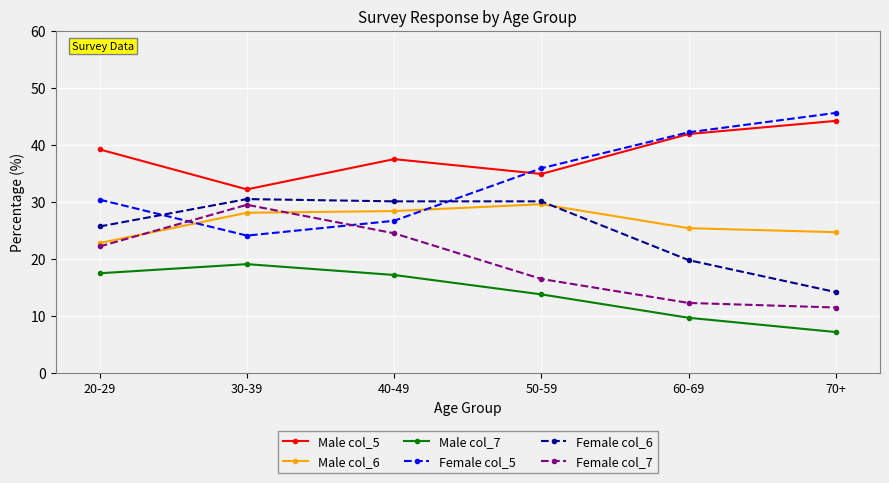

What is the label of the 4th point from the left?

50-59